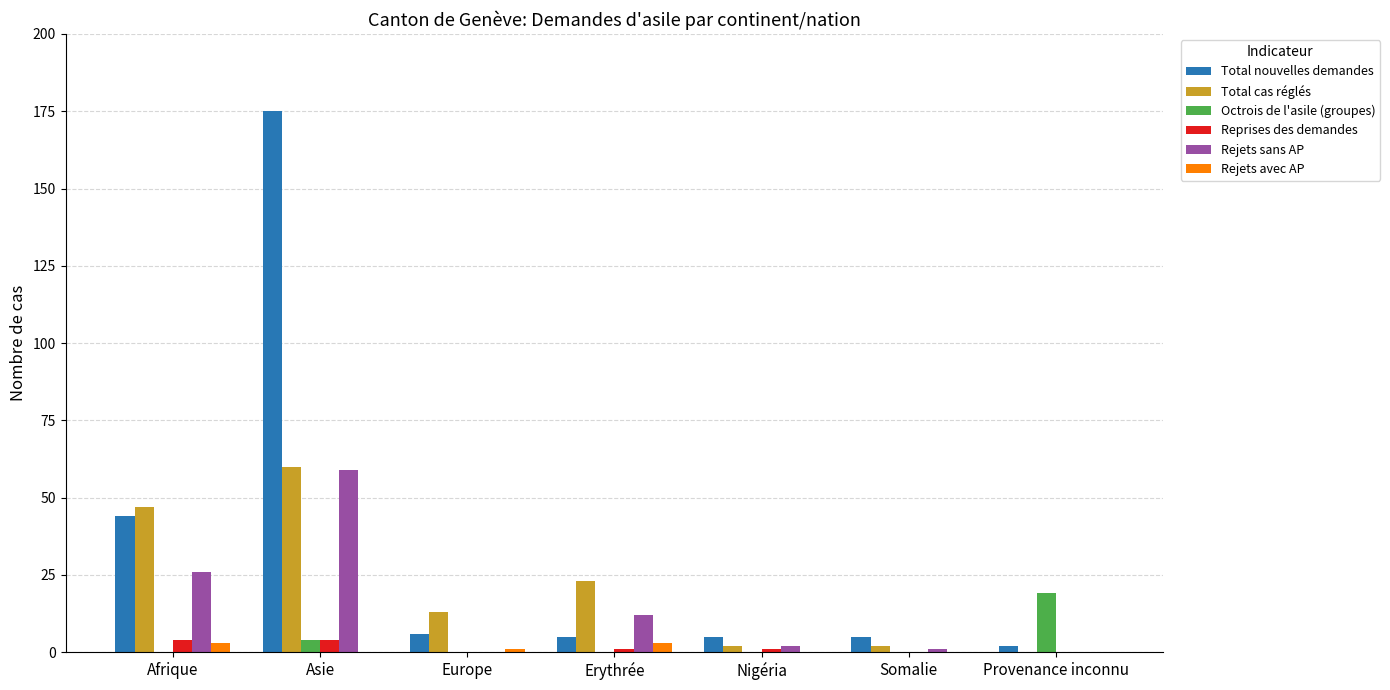

How many groups of bars are there?

7